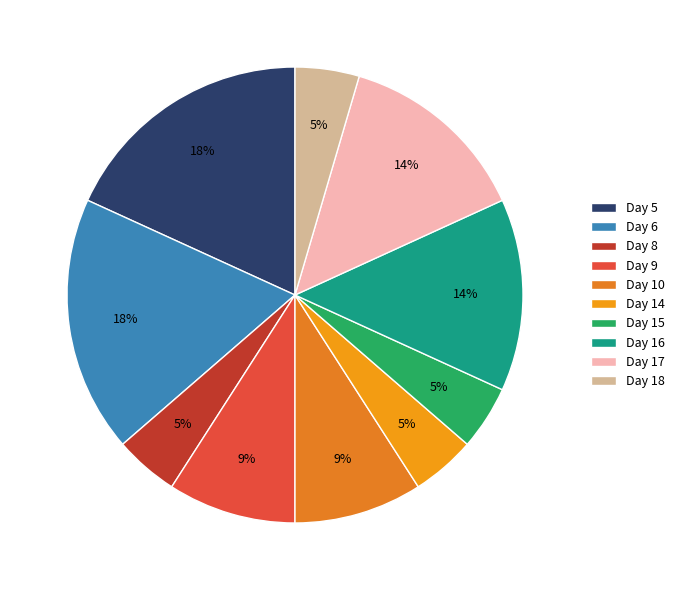

How many segments does this pie chart have?

10